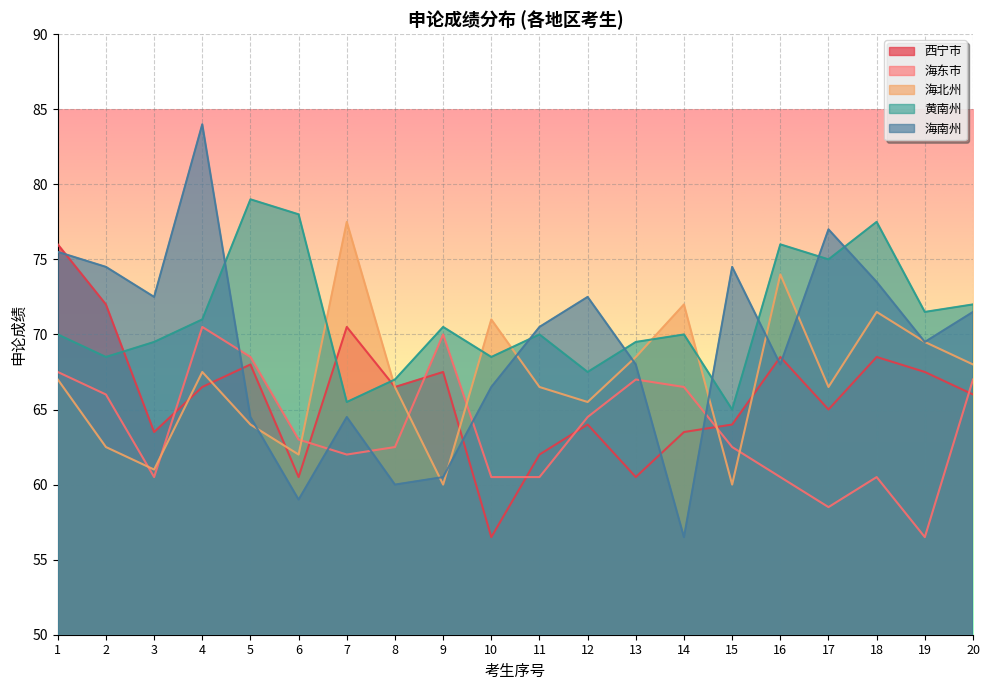

What is the greatest value displayed?

84.0